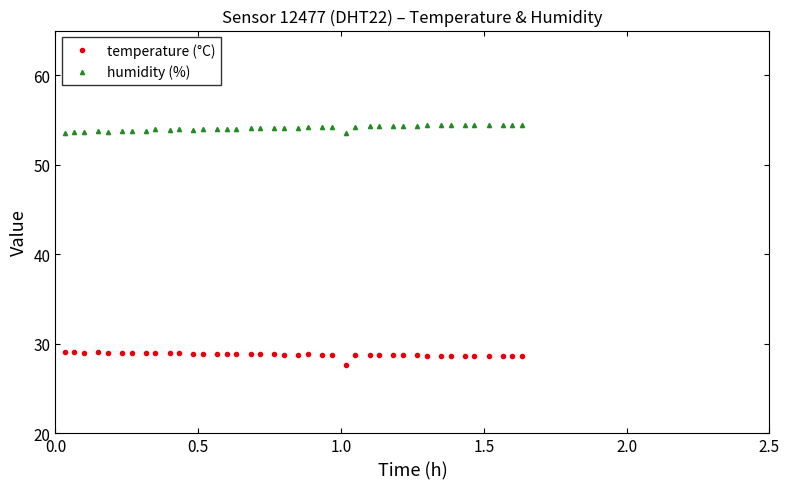

What is the highest value of the temperature (°C) series?

29.1